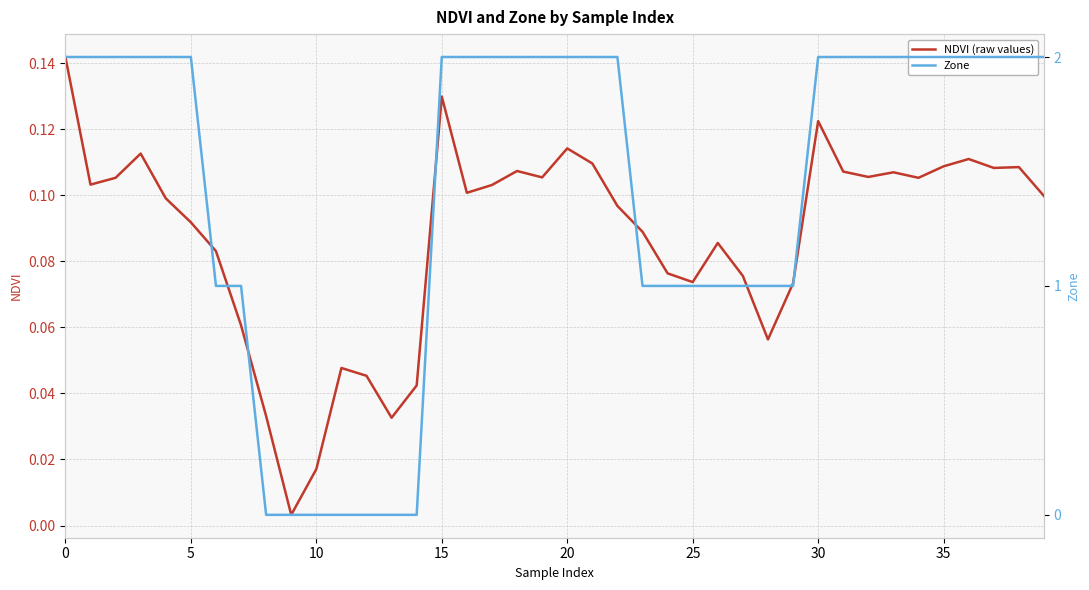

In NDVI (raw values), how many points are lower than both neighbors (excluding endpoints)?

10